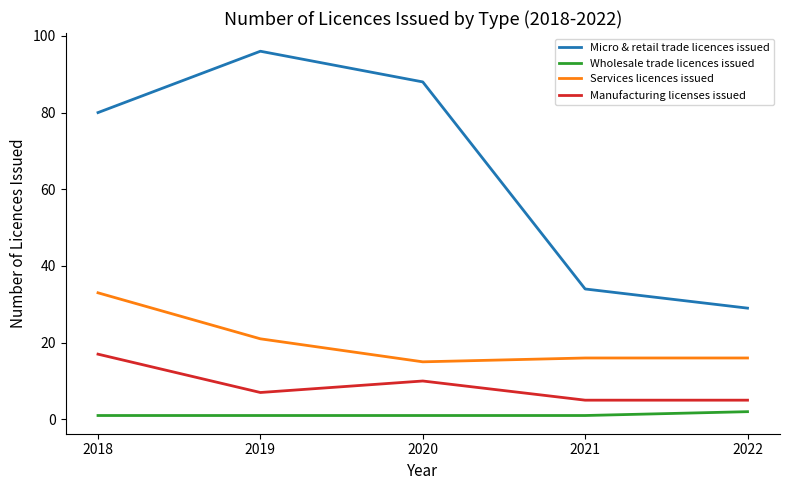

Rank the series by their maximum value, from highest to lowest.

Micro & retail trade licences issued, Services licences issued, Manufacturing licenses issued, Wholesale trade licences issued